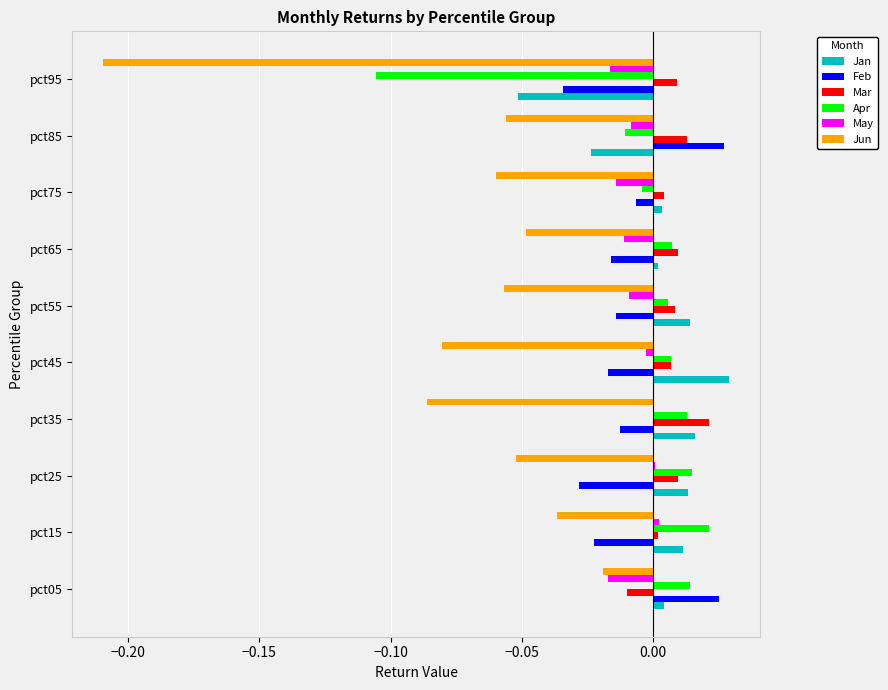

Is the value of Jun at pct75 greater than the value of Apr at pct25?

No